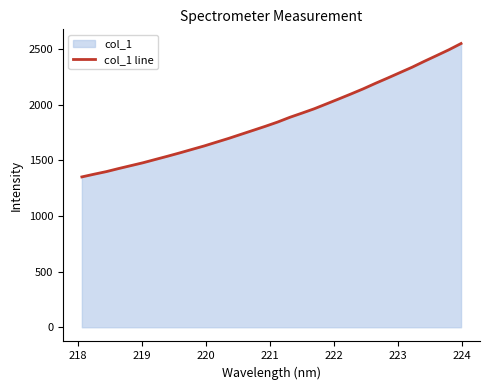

What is the value of the 31st point from the left?

2494.8